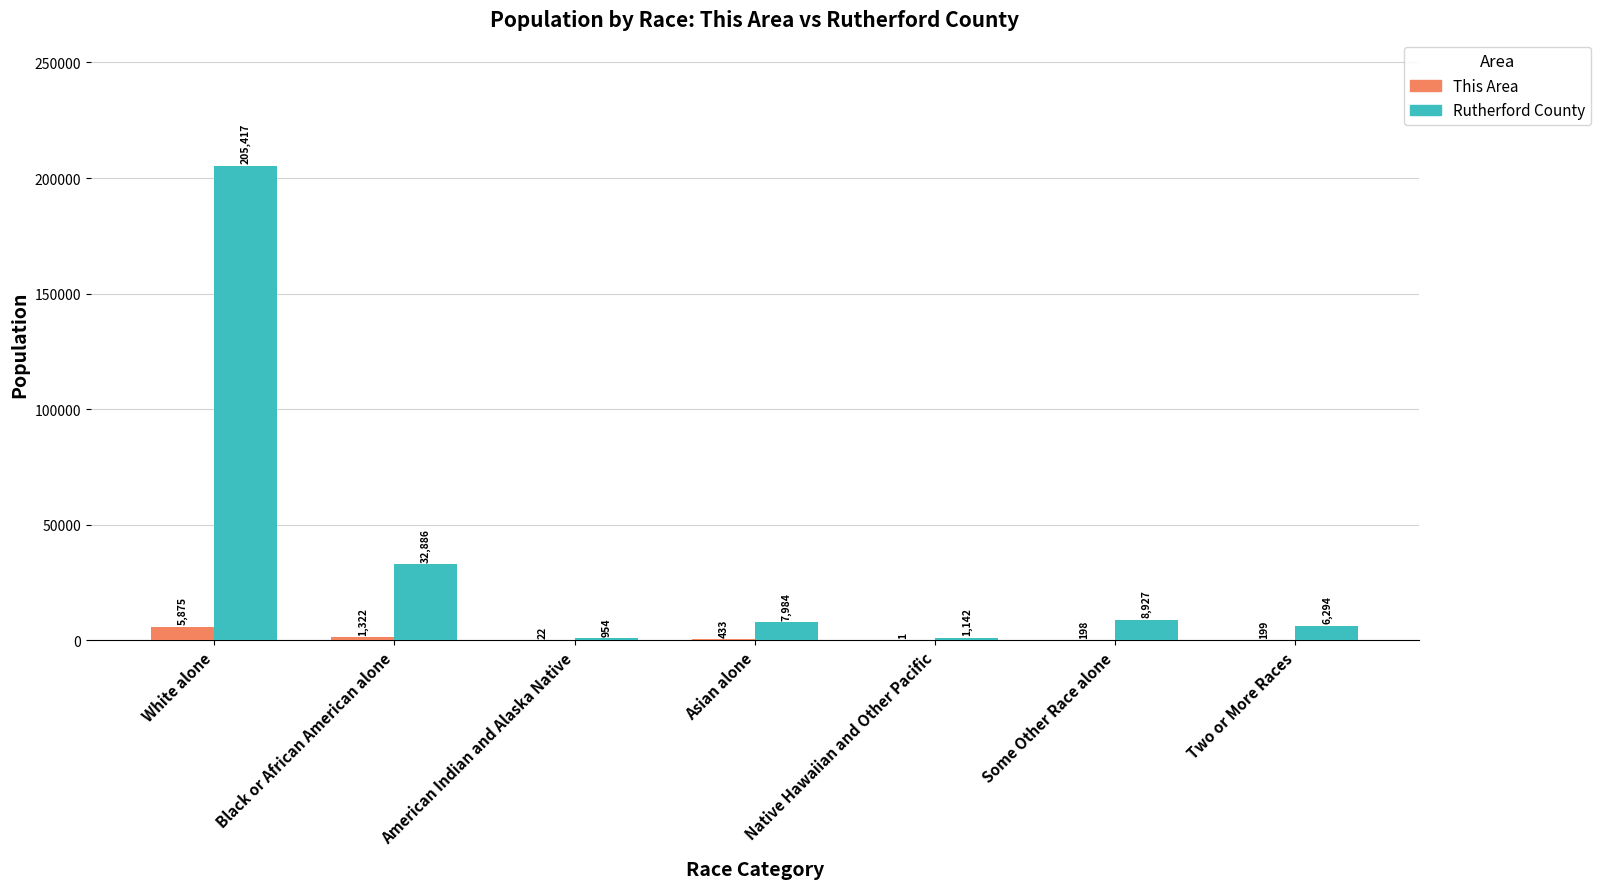

Is it true that Rutherford County equals 32886 at Black or African American alone?

True